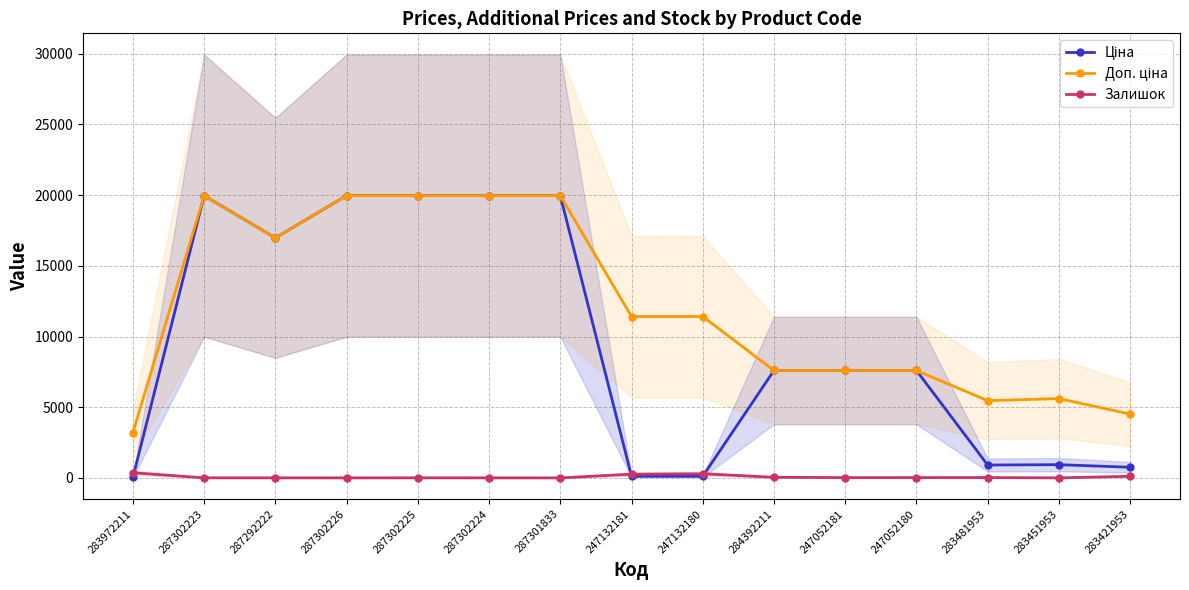

Does the chart display data point markers on the line(s)?

Yes